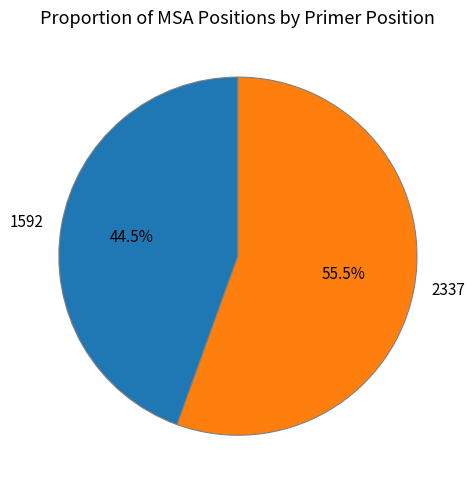

Which category has the smallest portion of the pie?

1592